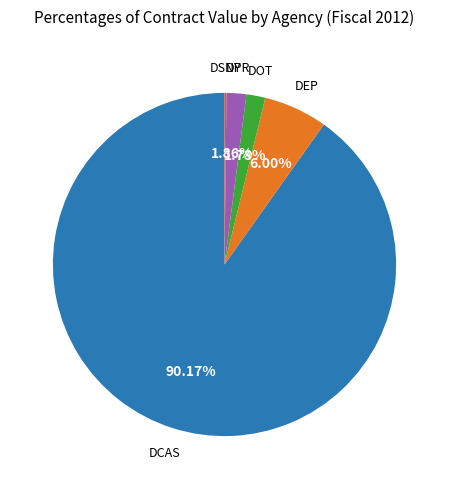

Which category accounts for the majority?

DCAS